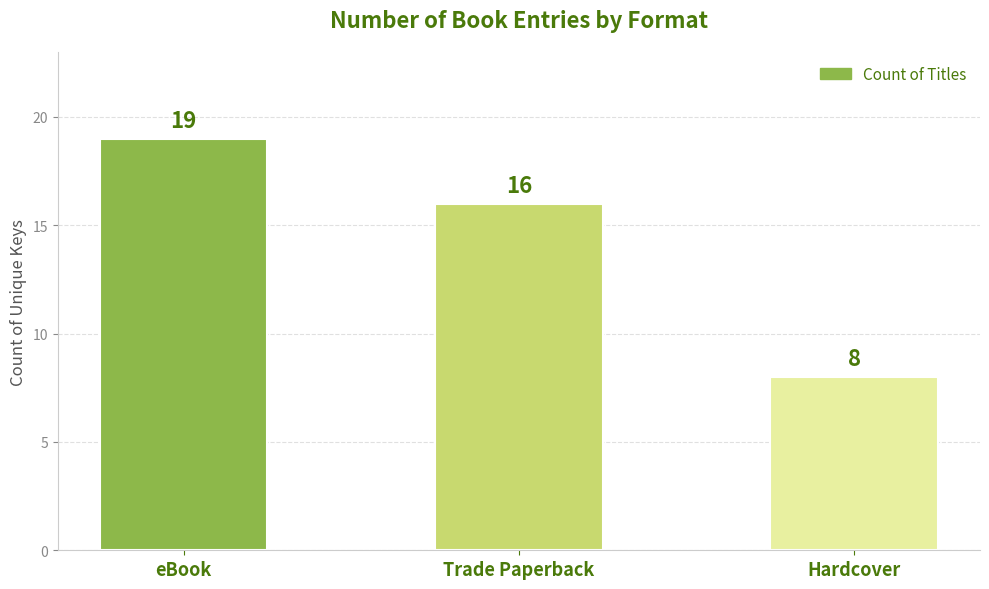

The chart shows a value of 11 at Trade Paperback. True or false?

False